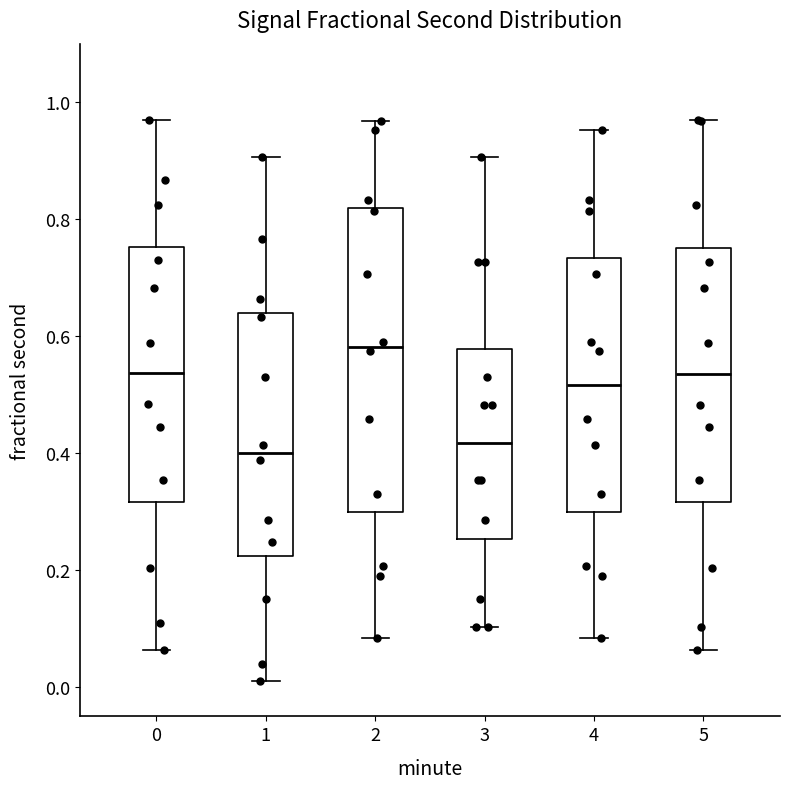

Comparing the boxes themselves (not the whiskers), which one is the tallest?

2